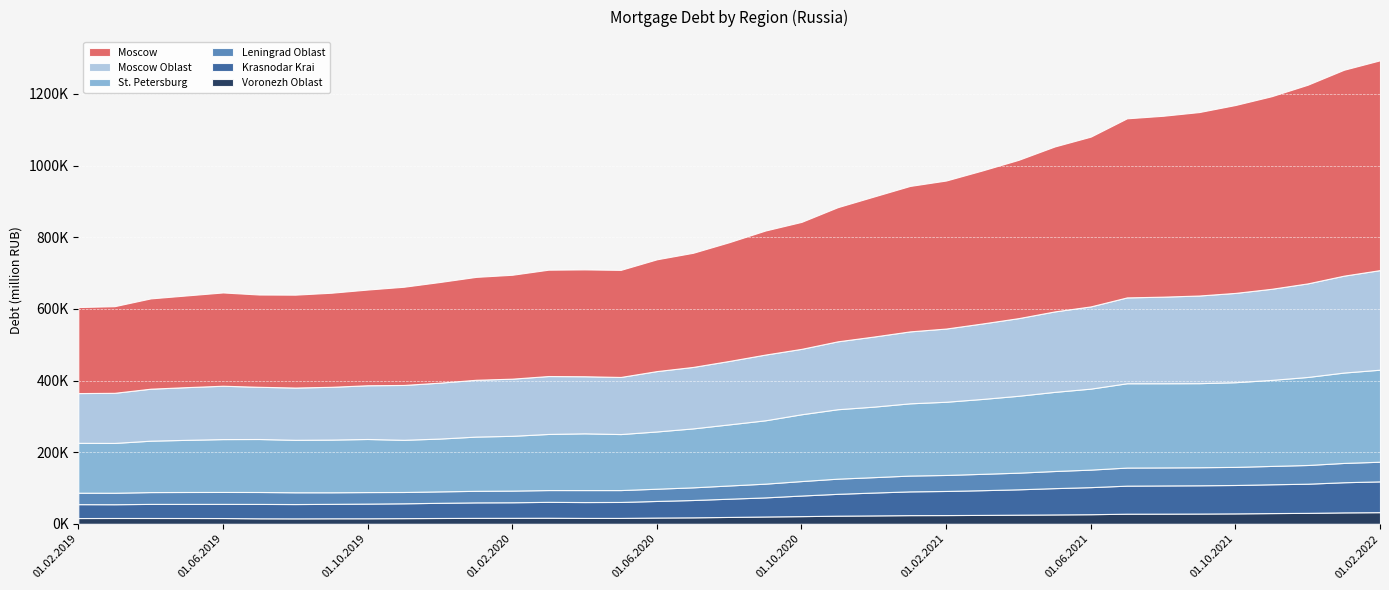

Reading left to right, extract all data points from this chart.

Moscow: 240190	241827	252042	255999	260403	257566	259260	262601	267158	274098	280973	287233	290016	296827	298223	298862	312032	318616	331521	346305	354462	374448	390820	406002	413216	427191	441879	460440	473954	499929	504945	512149	524548	537577	554614	574777	585722
Moscow Oblast: 138901	139876	145141	147157	148951	145764	145930	147373	149987	153125	156092	158606	159543	161699	159417	159422	168551	171613	177074	183492	182602	189546	195675	200850	204381	210672	216725	224582	229563	239677	241732	244695	249317	254377	261229	270501	278025
St. Petersburg: 139230	139067	143497	145592	147564	147924	146473	147091	148209	145687	147438	151416	152964	156622	158385	156367	159842	164539	170560	176839	186493	193840	196833	201660	204365	209022	214640	220919	226091	235343	235020	234718	236379	240096	245746	252303	256903
Leningrad Oblast: 31923	32040	32988	33240	33319	33318	32879	32310	32199	31571	31927	32243	32529	32950	33459	33169	34142	35354	36899	38384	40389	42322	42986	44145	44673	45666	46484	47809	48907	50465	50306	50370	50544	51256	52241	53870	54911
Krasnodar Krai: 38792	38429	39339	39400	39534	40145	39964	40319	40948	41441	42377	43287	43483	44384	44277	44569	46367	48393	50928	53320	57501	60956	63850	66312	67313	68993	70766	73449	75586	78335	78736	78918	79287	80418	81395	84167	85929
Voronezh Oblast: 16040	16197	16178	16131	16027	15298	15133	15336	15393	15763	16180	16484	16627	16833	16387	16390	17407	18004	19127	20349	21371	22682	23382	24173	24340	24807	25457	26082	26751	28155	28293	28572	29037	29879	30520	31846	32456